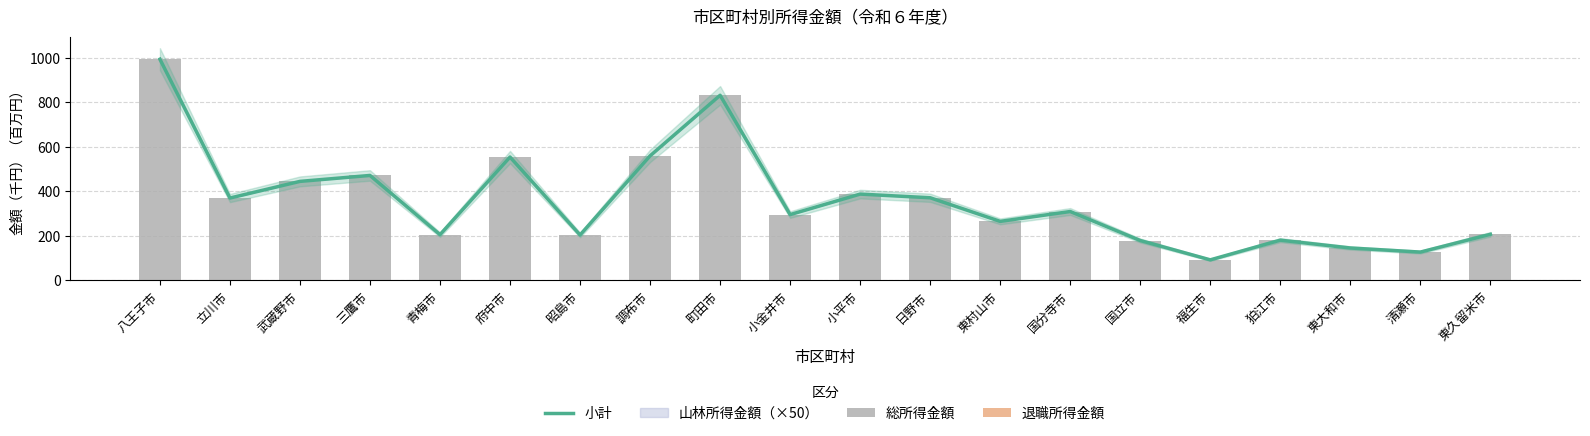

The value of 総所得金額 at 東村山市 is 264.9. True or false?

True